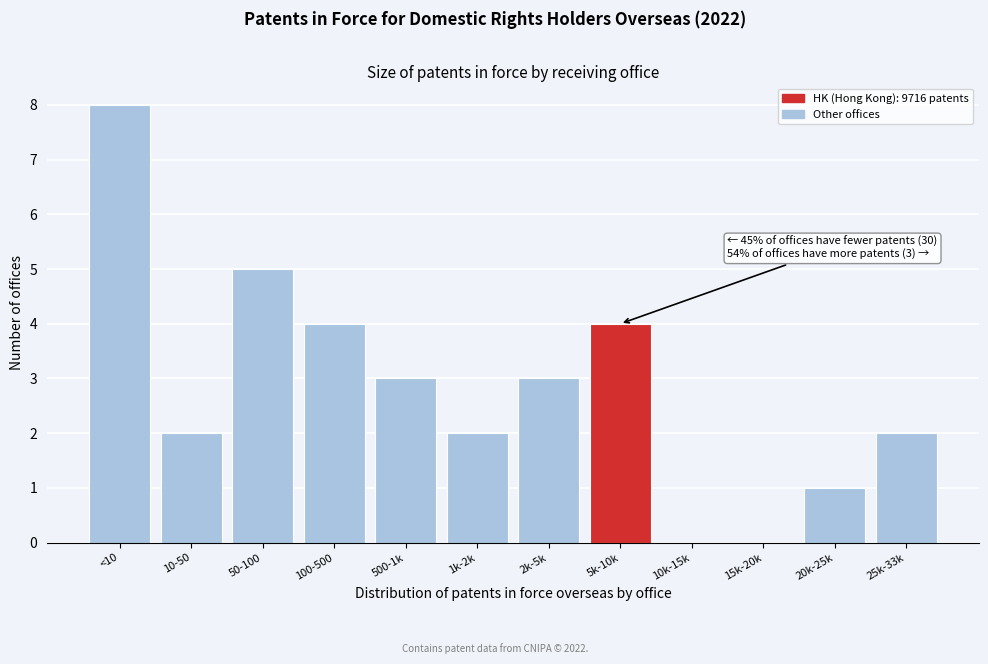

Reading left to right, transcribe all the data shown in this chart.

<10=8	10-50=2	50-100=5	100-500=4	500-1k=3	1k-2k=2	2k-5k=3	5k-10k=4	10k-15k=0	15k-20k=0	20k-25k=1	25k-33k=2